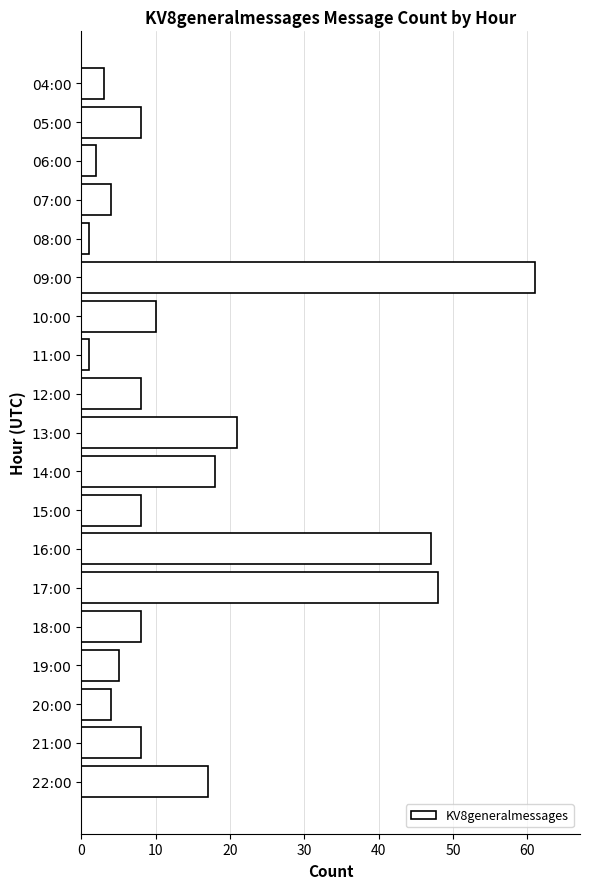

True or false: the data shows 4 at 20:00.

True